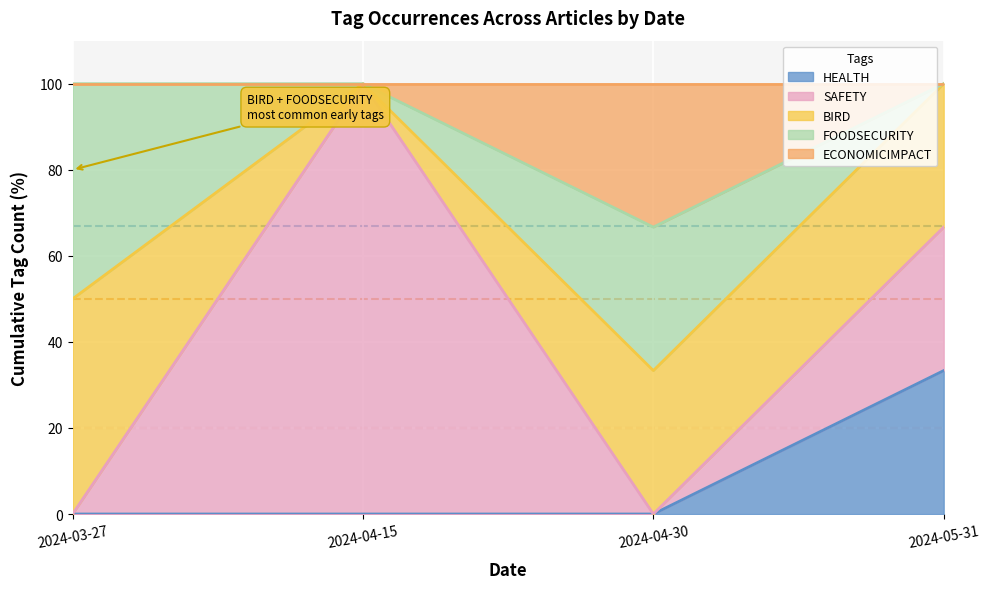

What is the total value across all series at 2024-04-30?

100.0